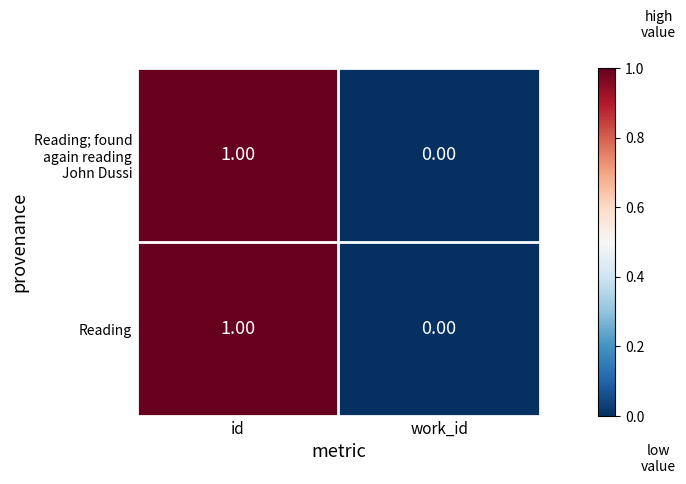

At which label is Reading closest to 0?

work_id